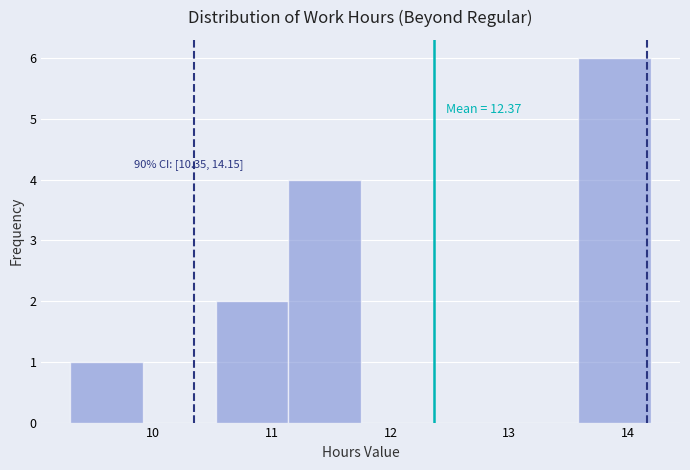

Over which range of the x-axis is the bar tallest?

13.58 to 14.19